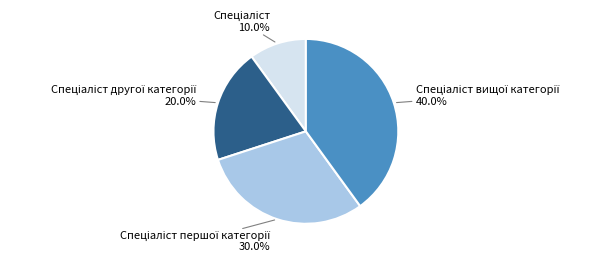

How many slices are in this pie chart?

4